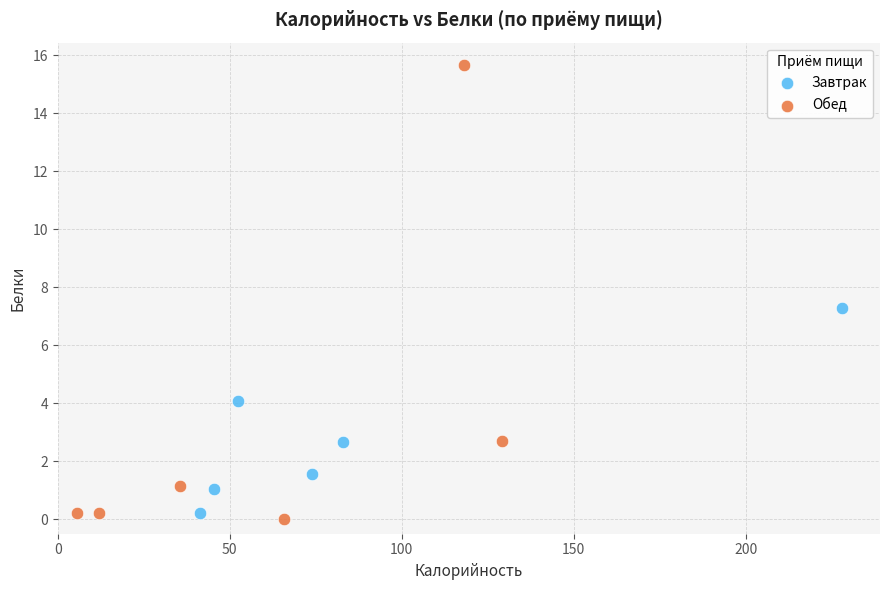

Which series has the widest spread of Y values?

Обед